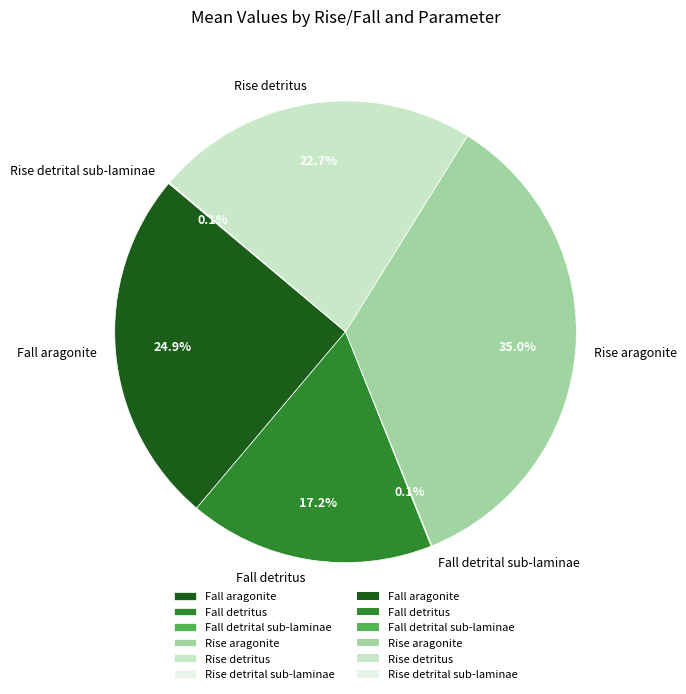

To the nearest percent, what is the combined percentage of Rise detritus and Rise aragonite?

58%